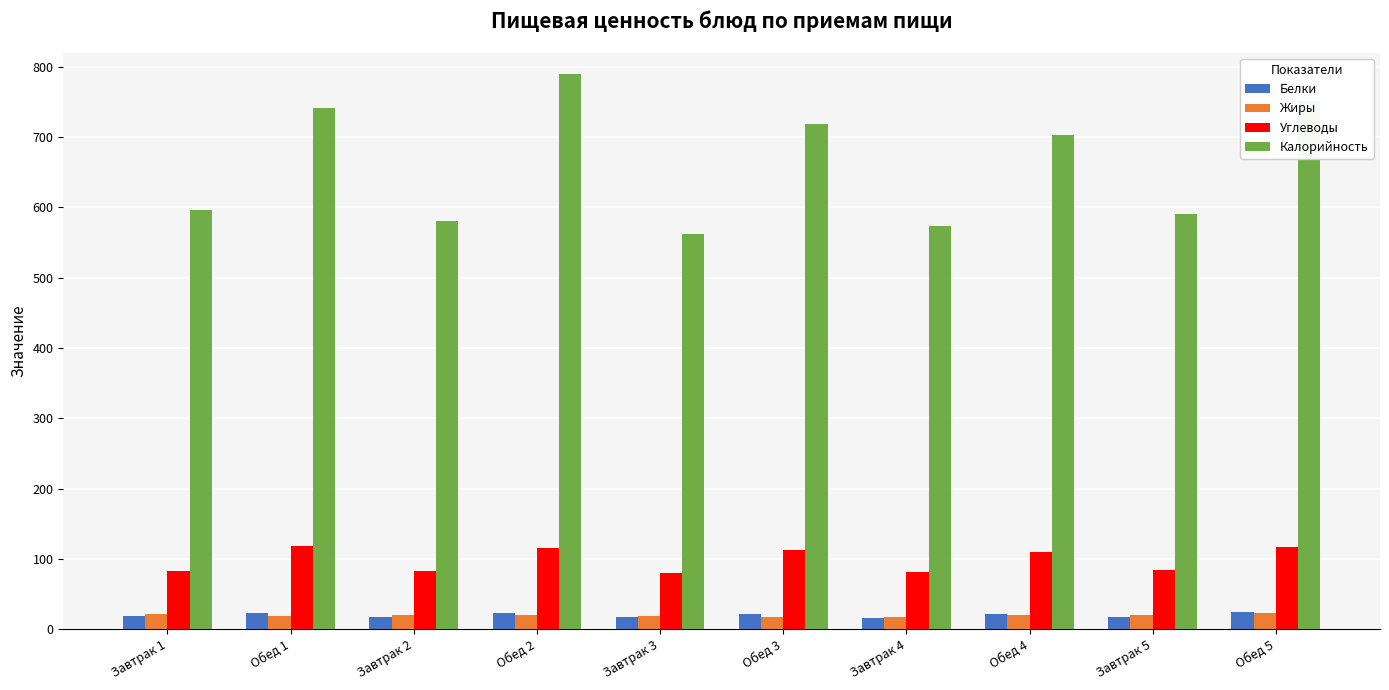

The value of Углеводы at Завтрак 3 is 124.2. True or false?

False